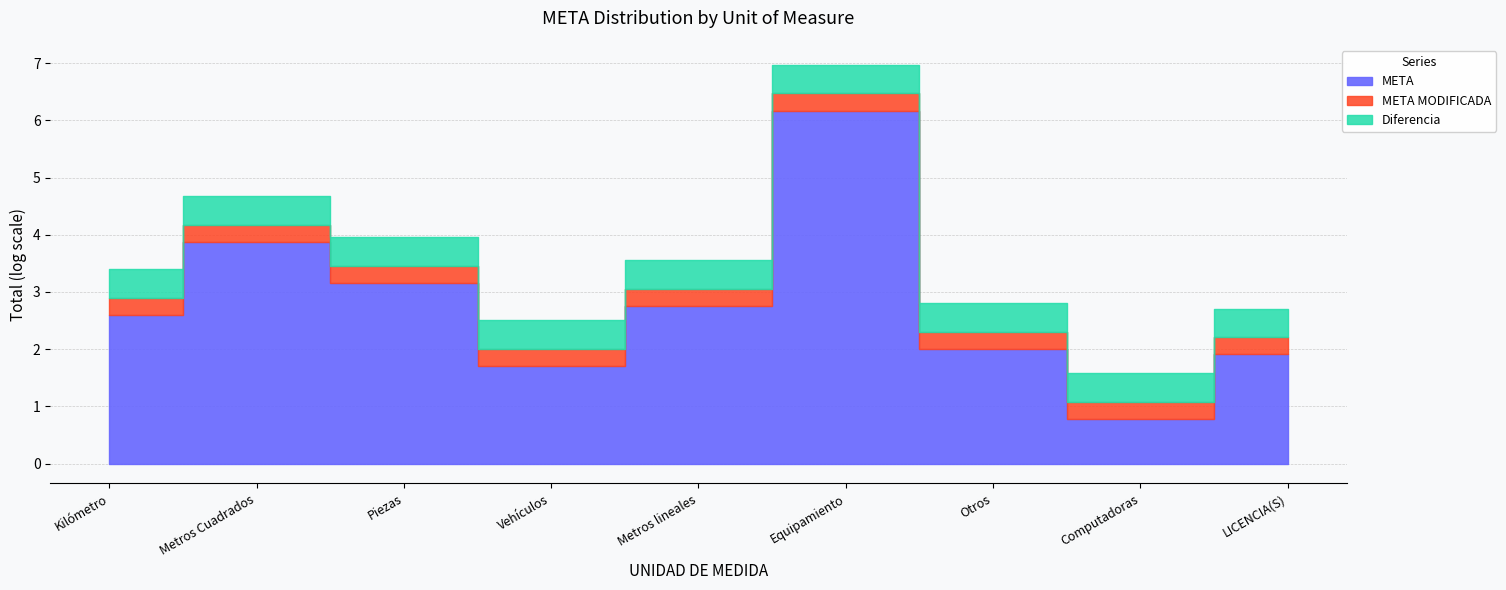

Is it true that META equals 151.3 at Otros?

False